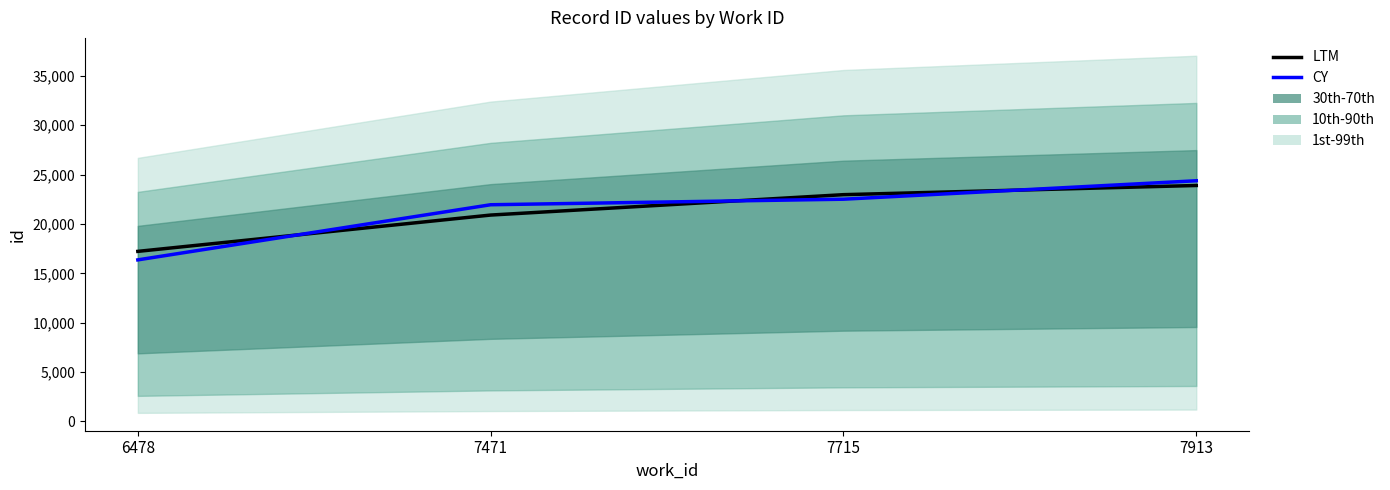

Between which two adjacent categories do CY and LTM first intersect?

6478 and 7471